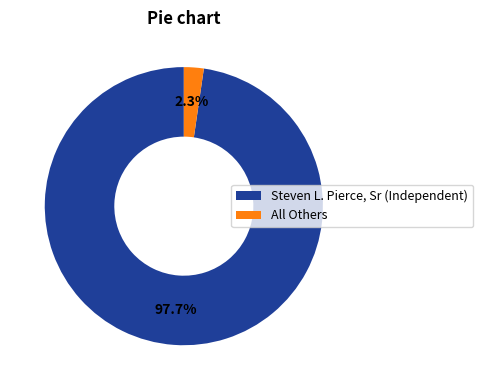

Is it true that Steven L. Pierce, Sr (Independent) is 98% of the pie?

True